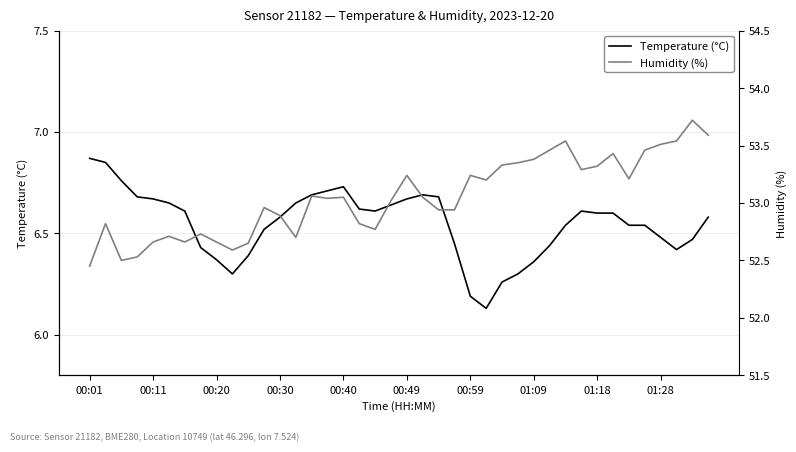

What is the difference between the maximum and minimum values in the Humidity (%) series?

1.3